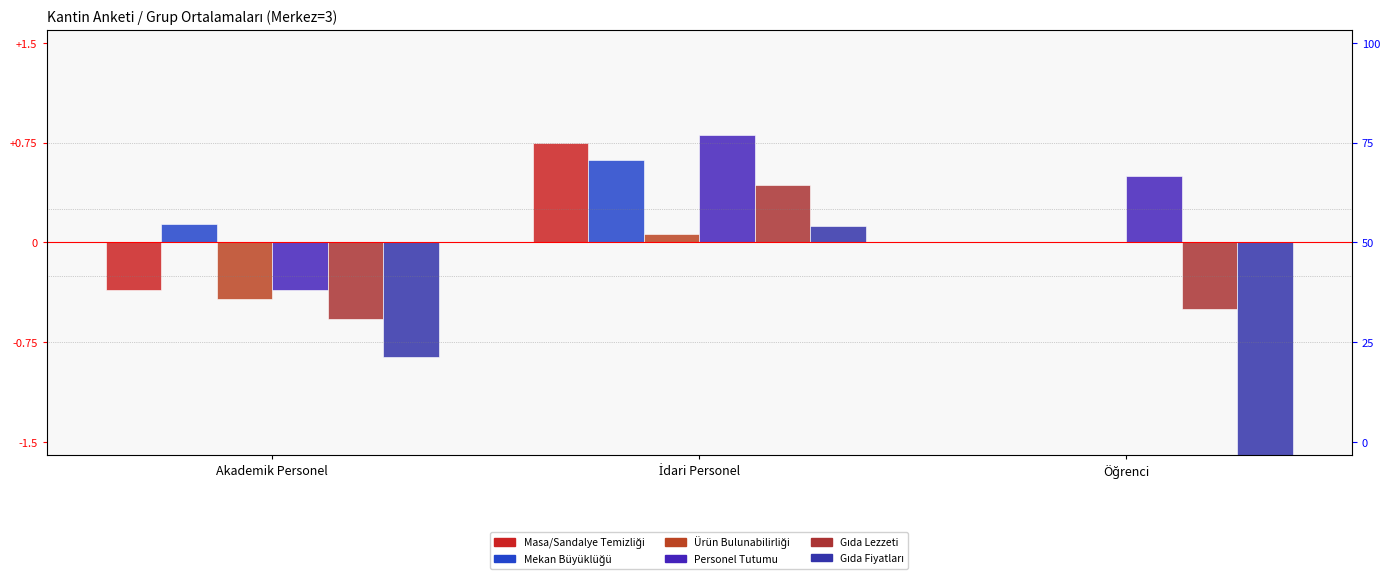

What is the value of the Personel Tutumu bar at the 2nd from the left?

0.8